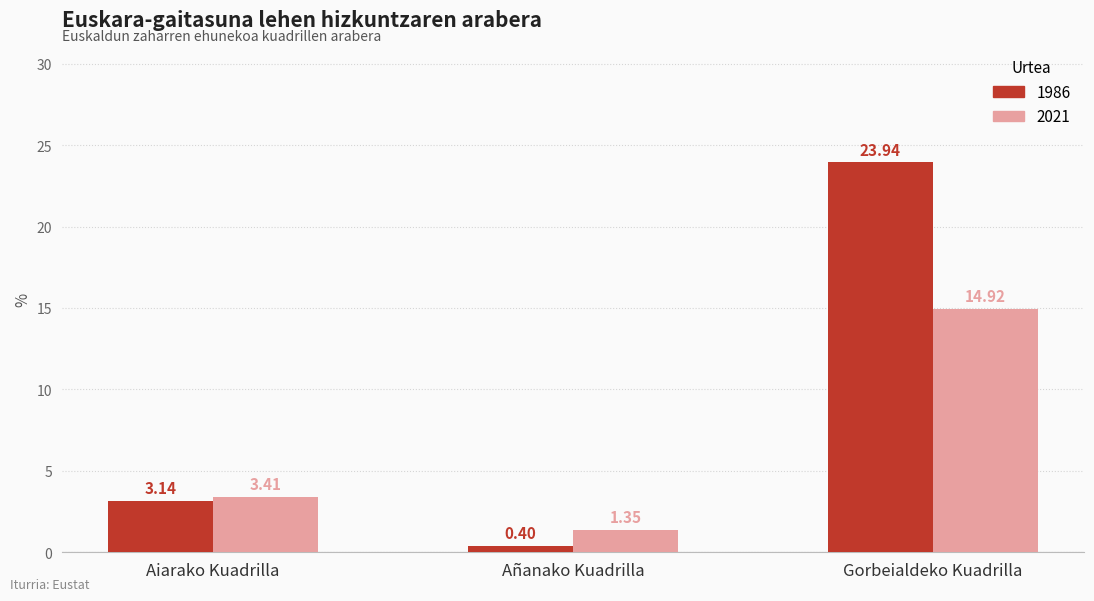

List the series in order of their peak value, lowest first.

2021, 1986